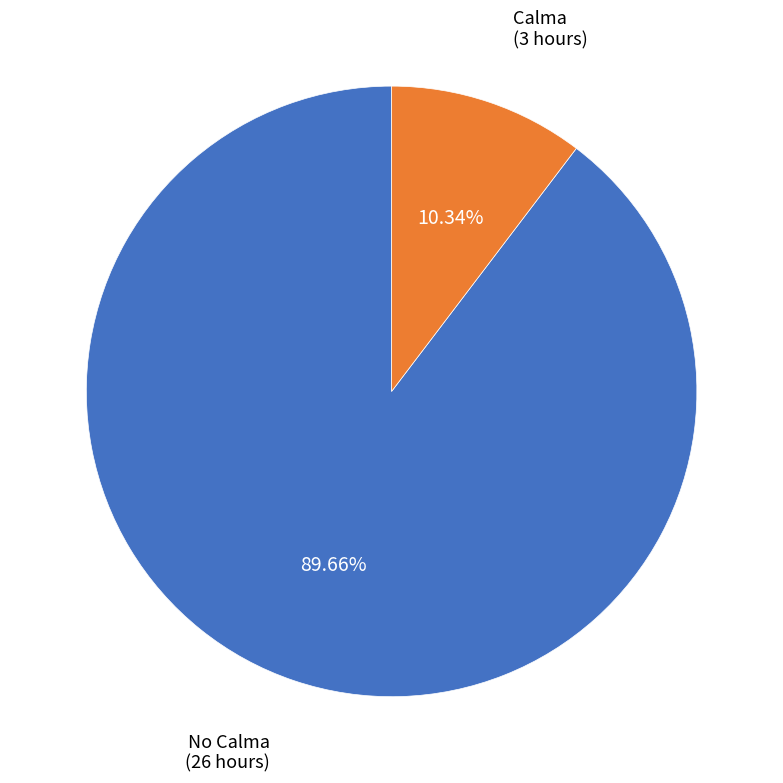

Is there any slice that represents more than half of the pie?

Yes